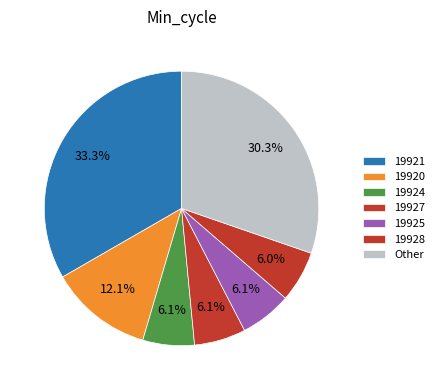

What is the largest slice in the pie chart?

19921